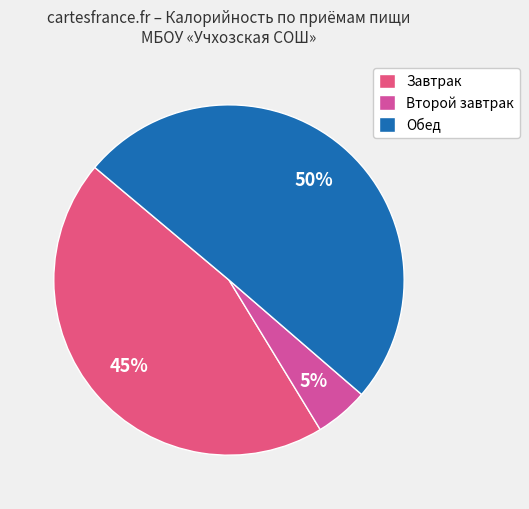

How many slices are in this pie chart?

3